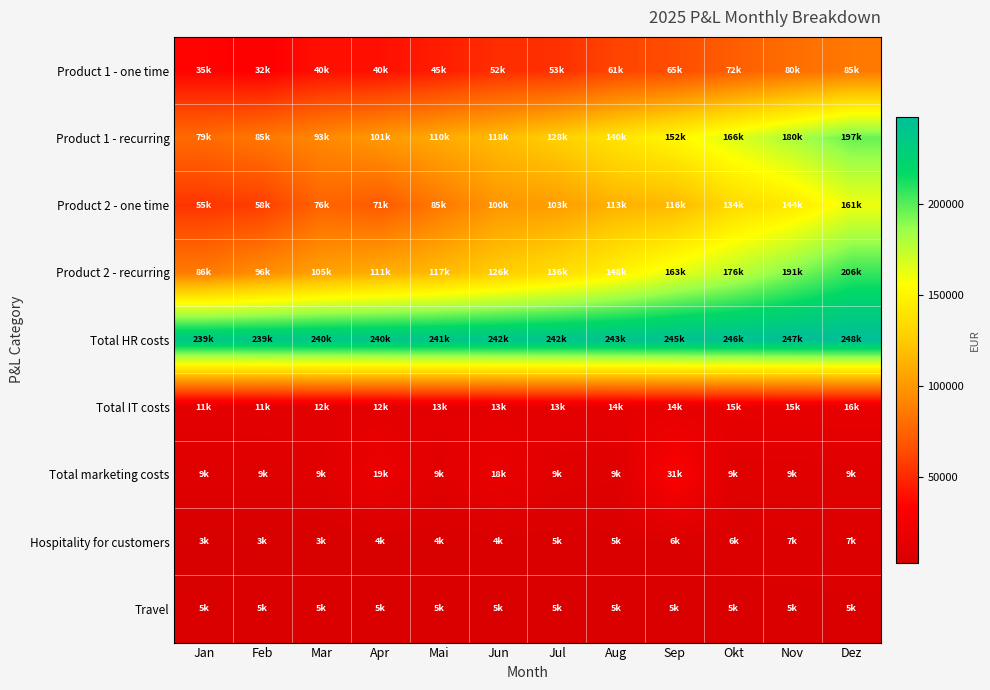

What is the total value across all series at Aug?

737761